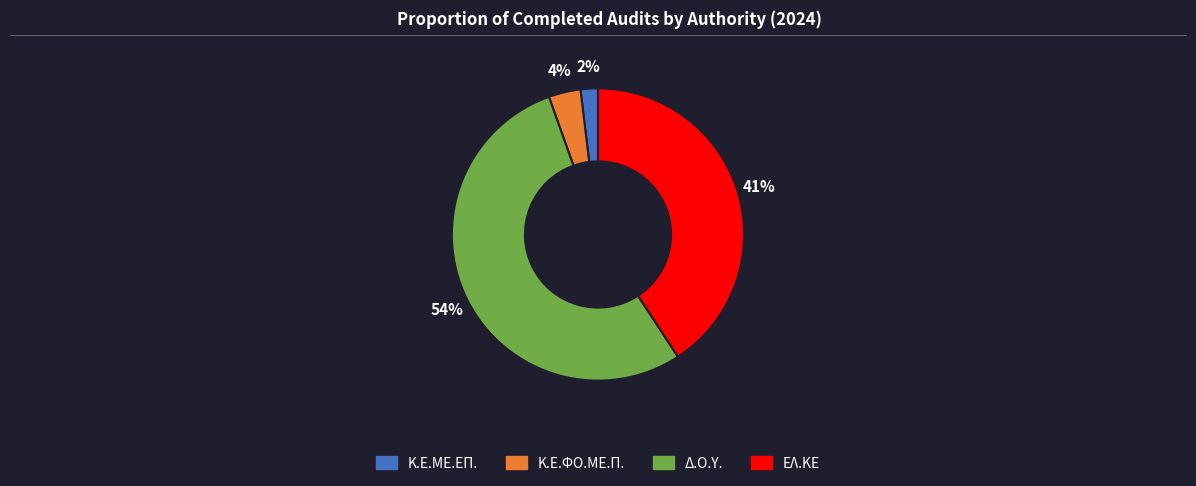

To the nearest percent, what portion does Κ.Ε.ΜΕ.ΕΠ. represent?

2%